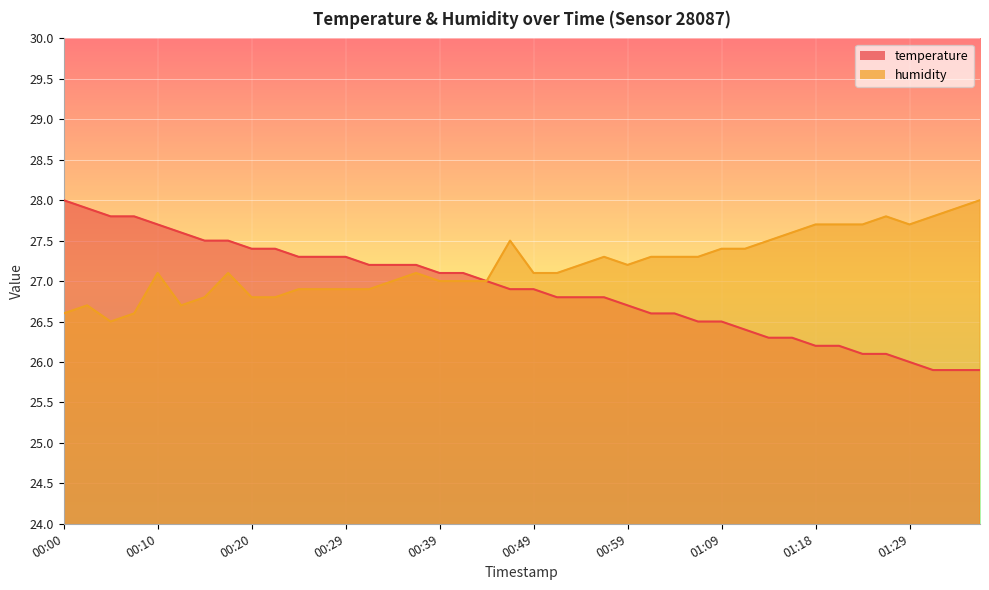

What is the difference between the highest and lowest values at 00:29?

0.4